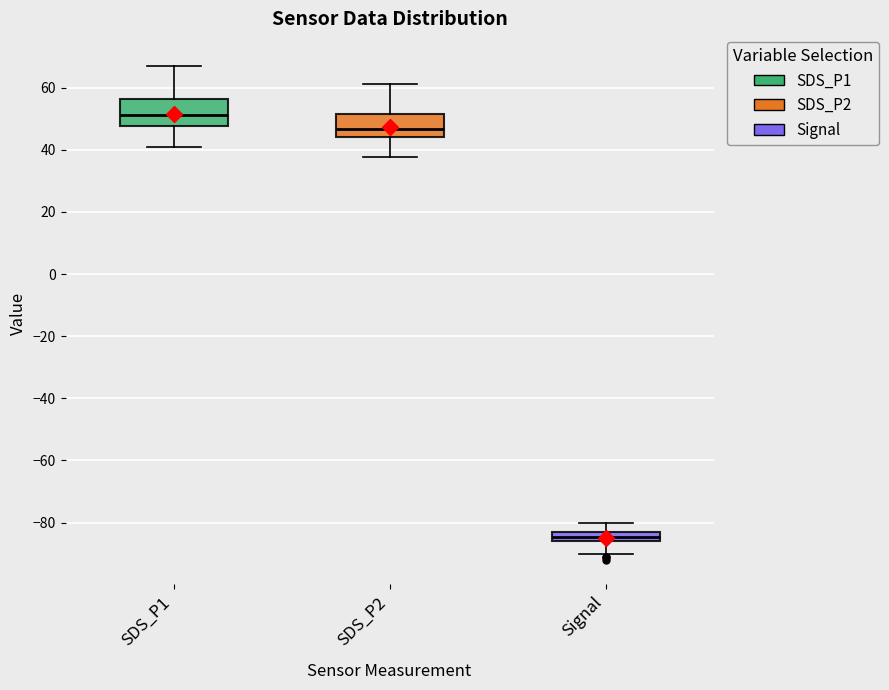

Reading left to right, read every box against the y-axis: the position of its median line, the range the box covers, and the ends of its whiskers. The values are not printed on the chart, so give them approximately, as read against the axis.

SDS_P1: median 52, box 48 to 56, whiskers 40 to 66
SDS_P2: median 46, box 44 to 52, whiskers 38 to 62
Signal: median -84, box -86 to -82, whiskers -90 to -80